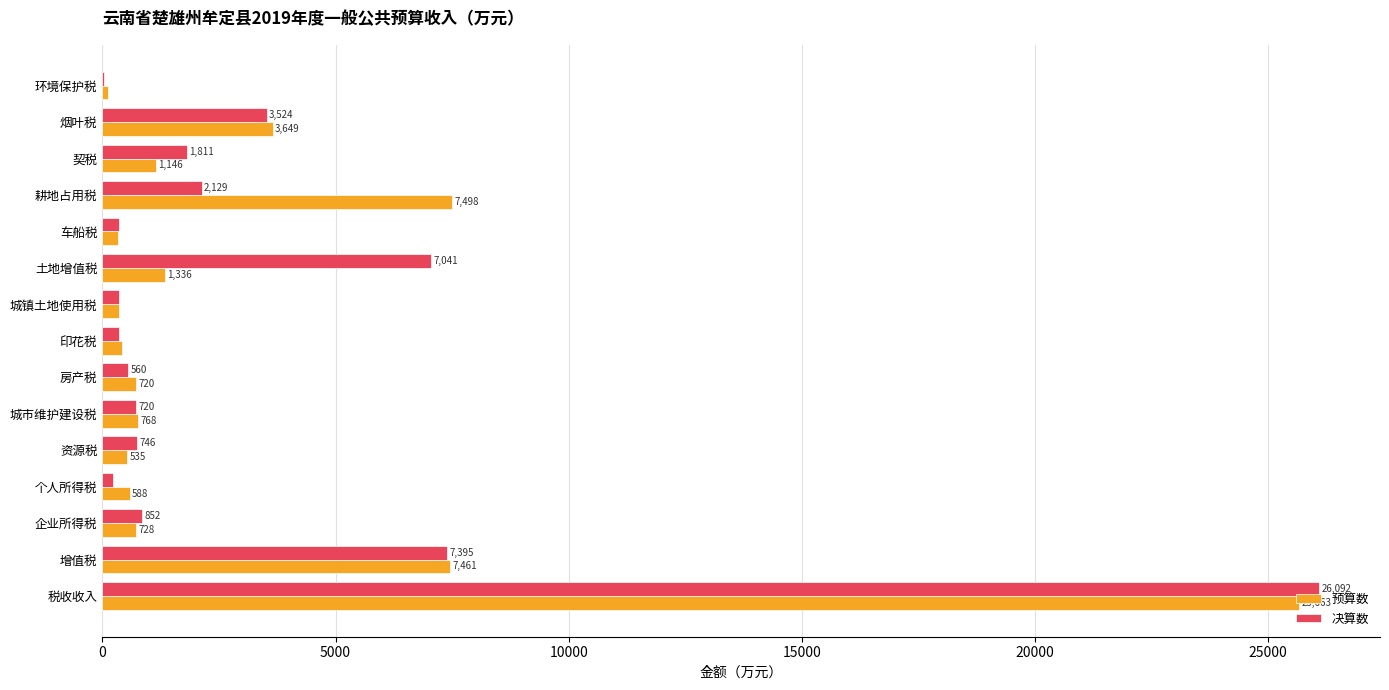

What is the highest value of the 预算数 series?

25663